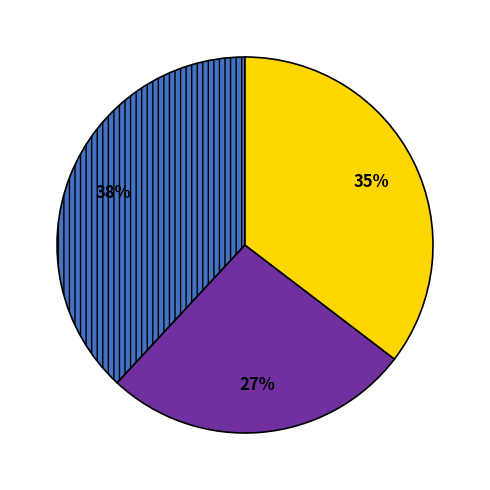

Does any single category account for the majority?

No